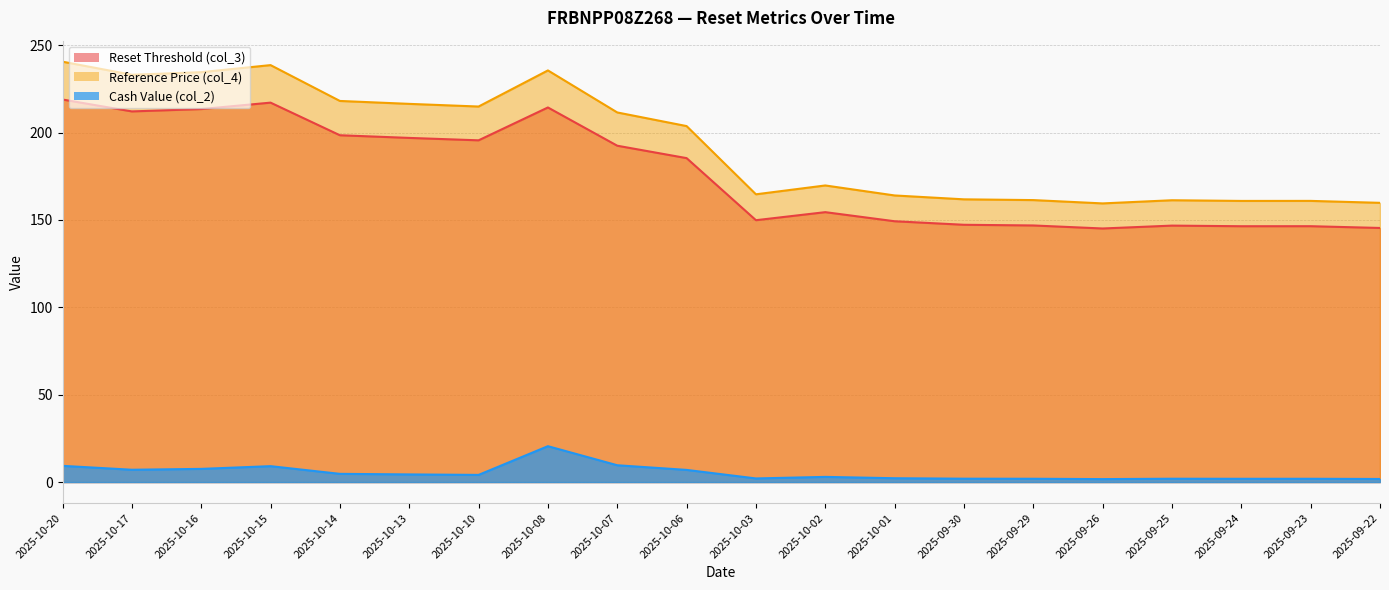

Which has a higher value, 2025-10-01 or 2025-09-24?

2025-10-01